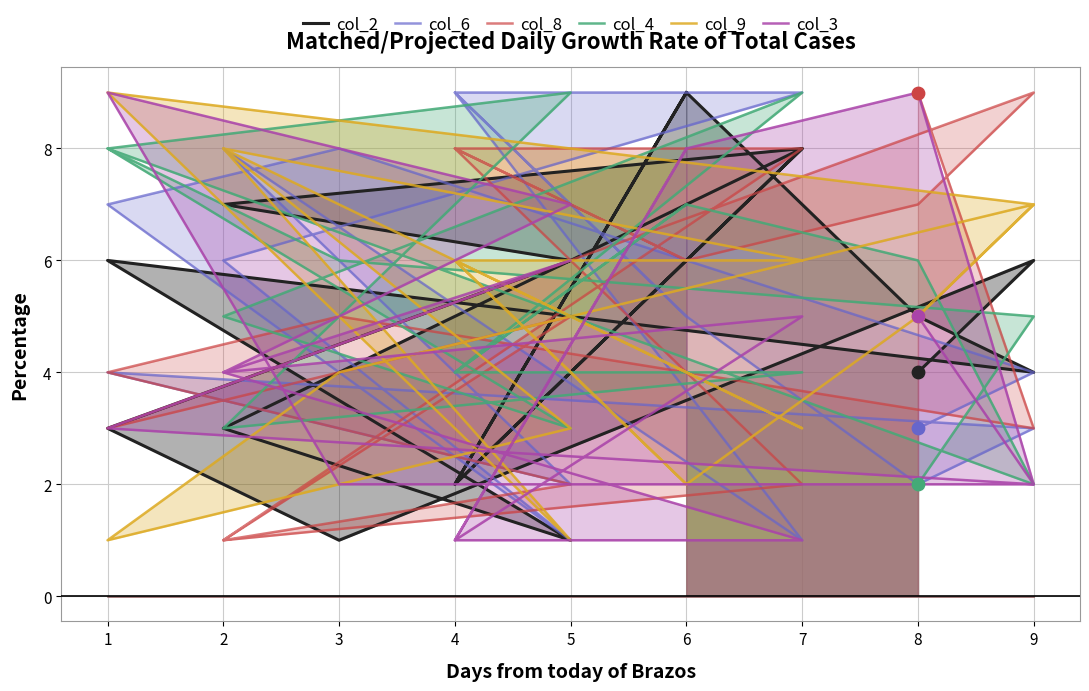

Which series has the largest total across all categories?

col_4